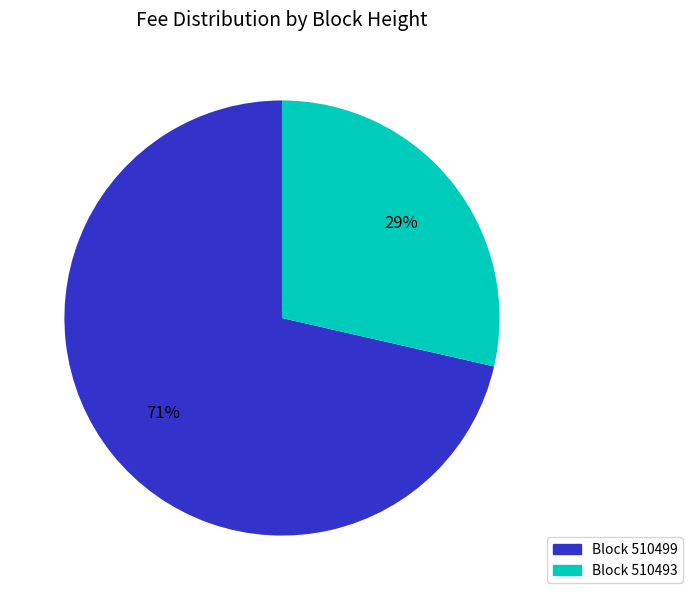

Does any single category account for the majority?

Yes